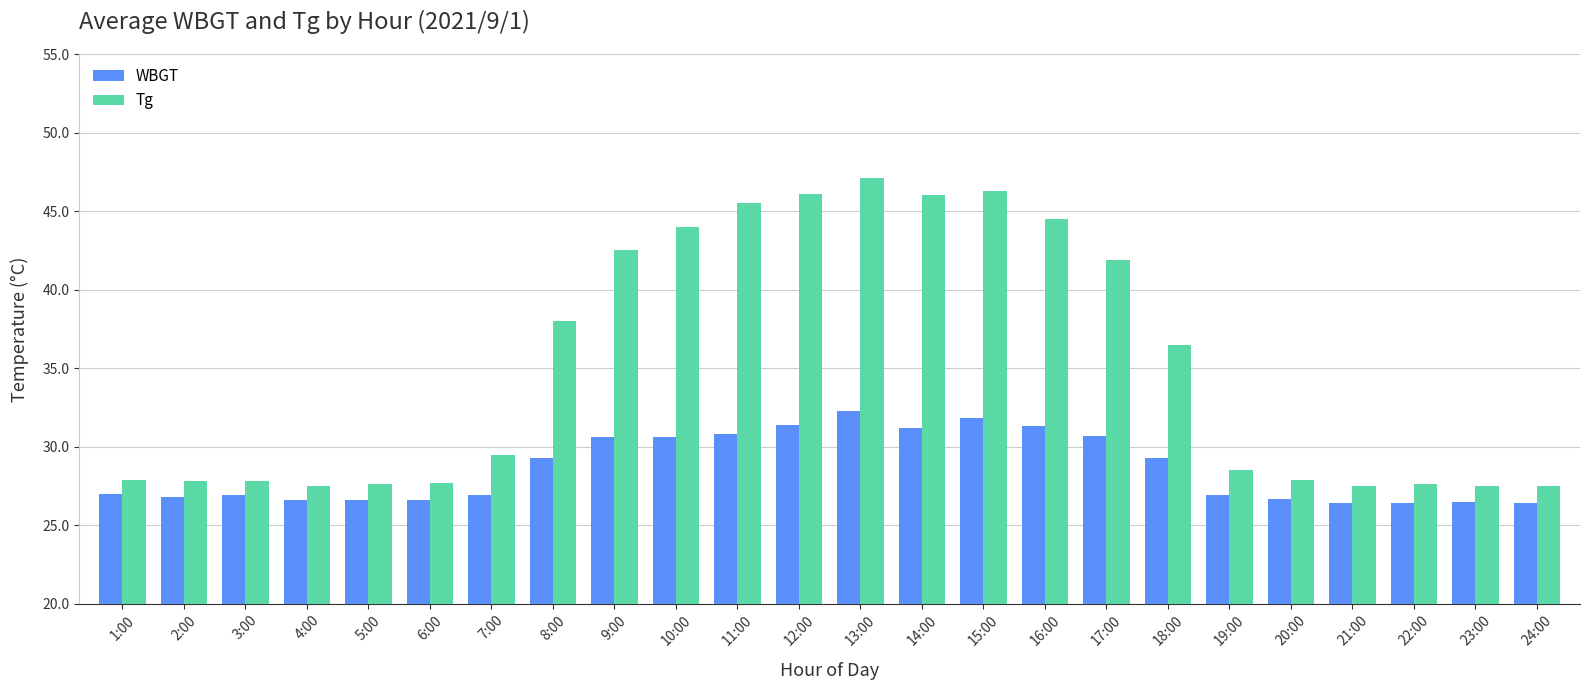

Rank the series by their average value, from highest to lowest.

Tg, WBGT